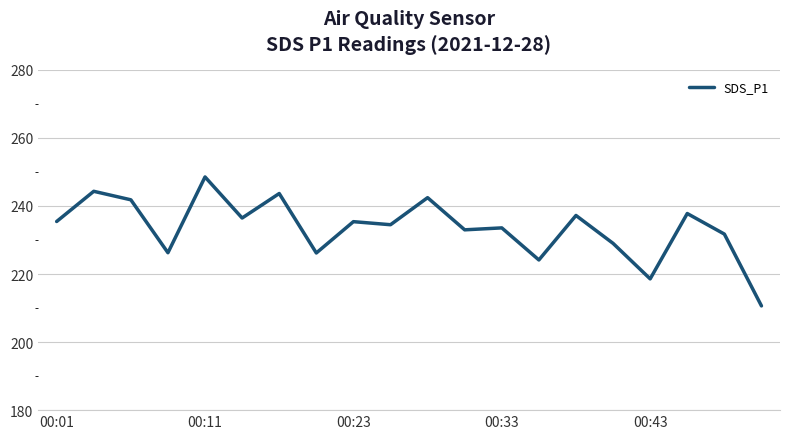

What is the maximum value shown in the chart?

248.5